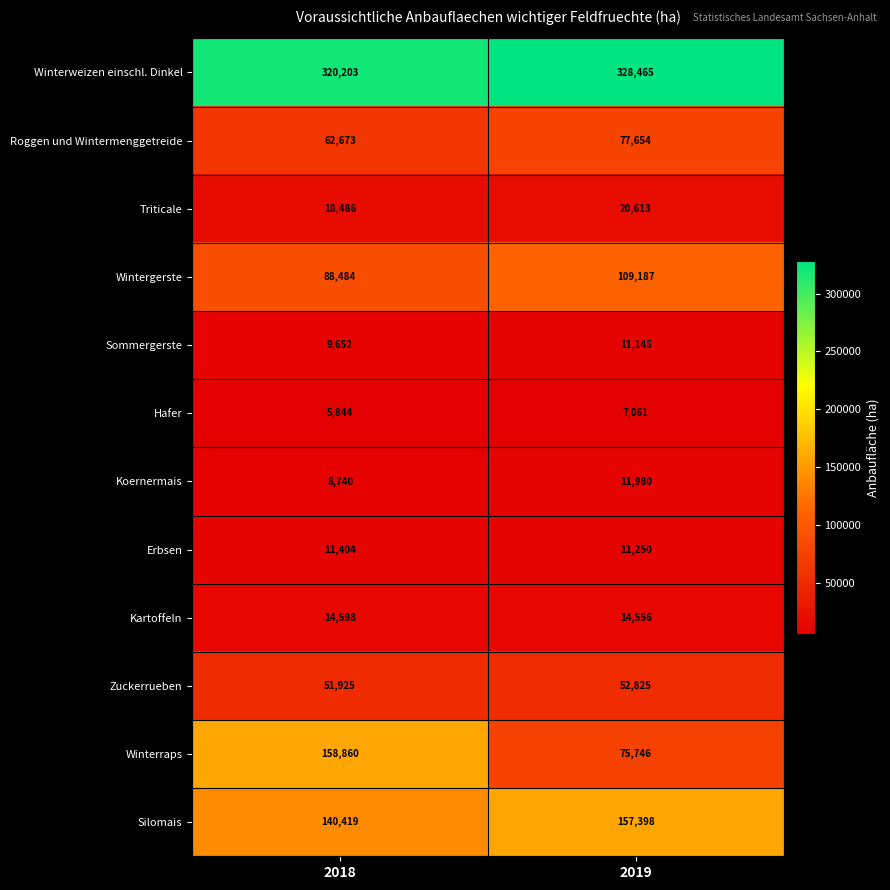

How many data points does each series have?

2